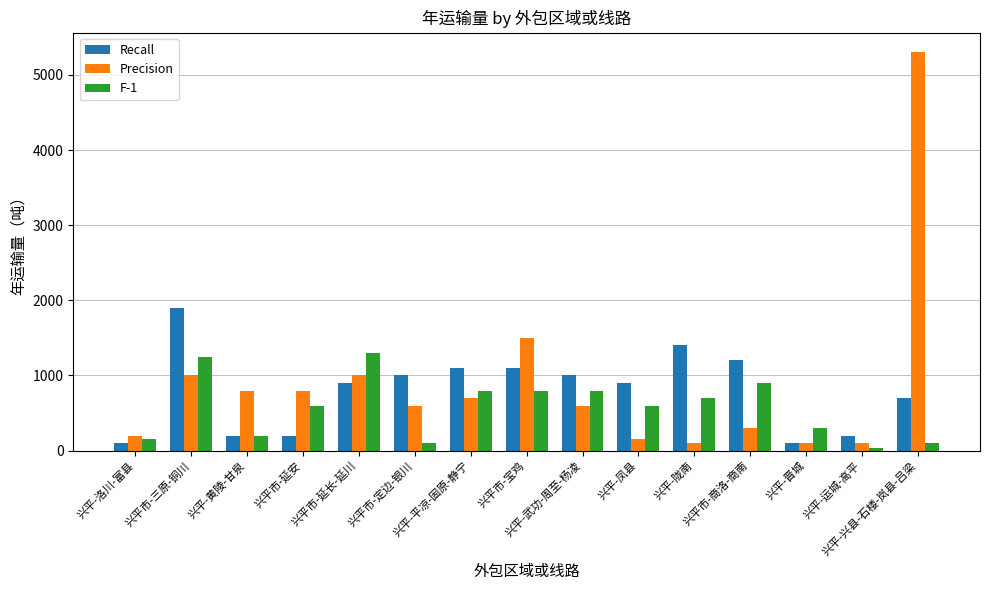

Which series has the widest spread of values?

Precision